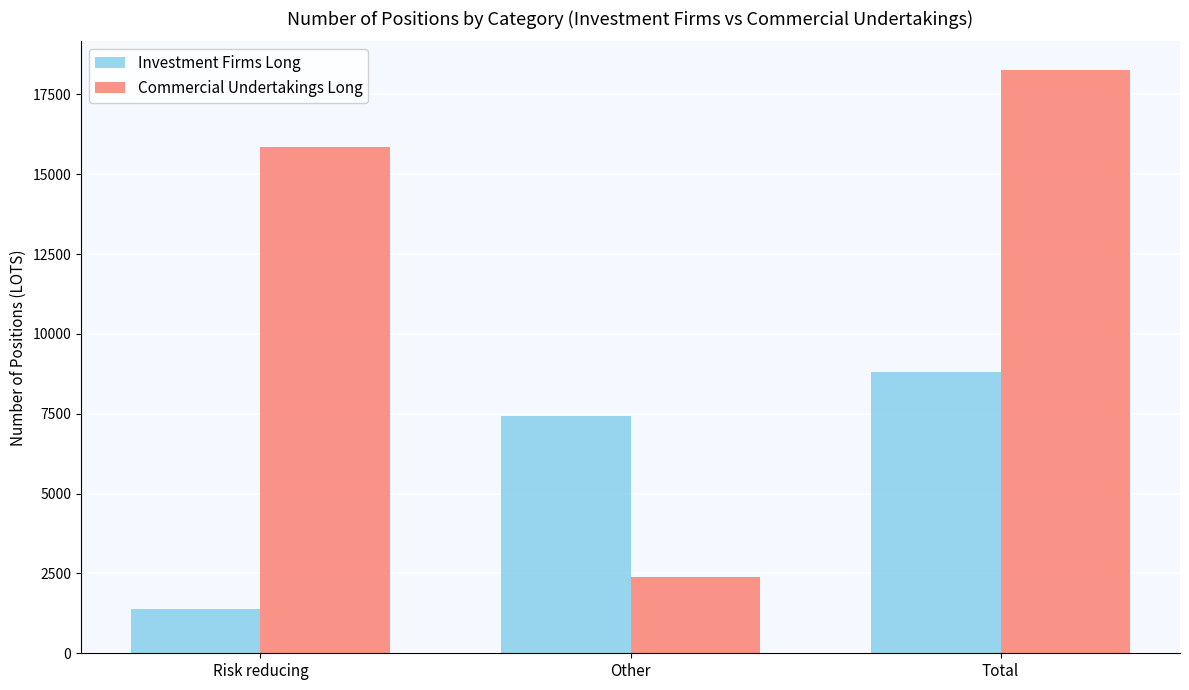

What is the difference between the Investment Firms Long values at Total and Risk reducing?

7433